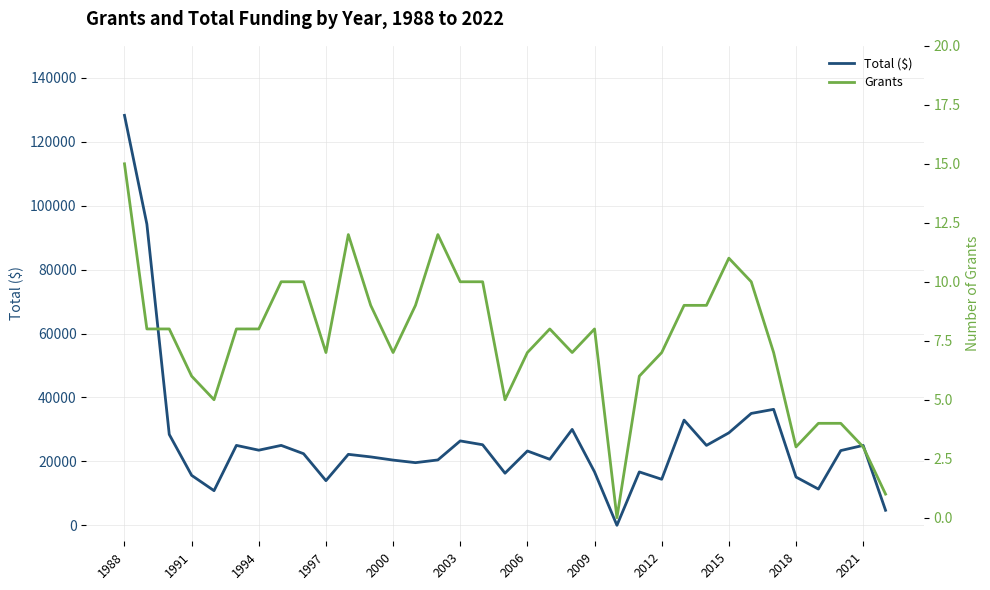

What is the highest value of the Total ($) series?

128250.0